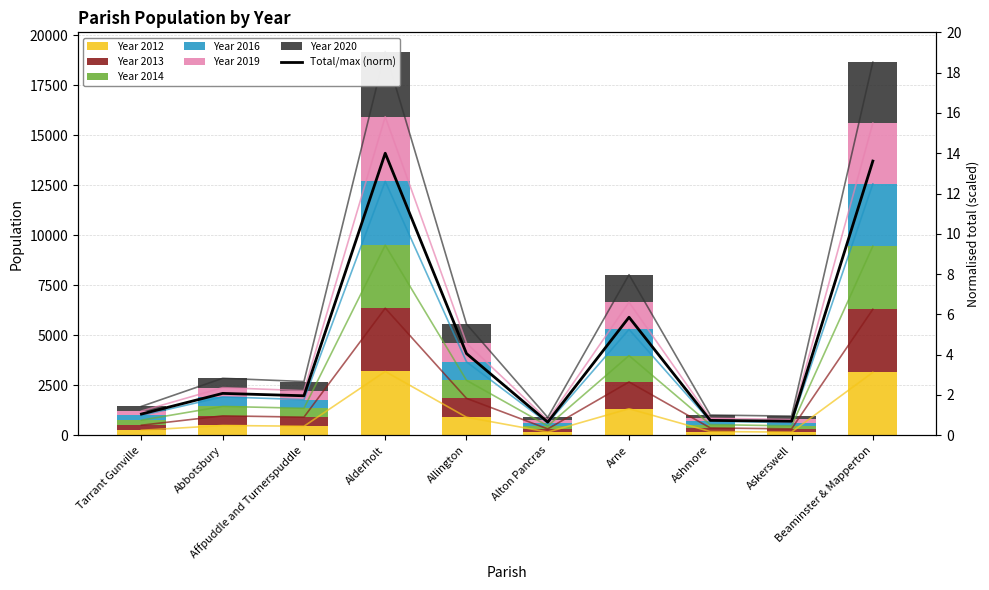

Reading left to right, what are all the values shown in this chart?

Year 2012: Tarrant Gunville=250	Abbotsbury=490	Affpuddle and Turnerspuddle=451	Alderholt=3190	Allington=903	Alton Pancras=161	Arne=1327	Ashmore=186	Askerswell=158	Beaminster & Mapperton=3146
Year 2013: Tarrant Gunville=253	Abbotsbury=482	Affpuddle and Turnerspuddle=456	Alderholt=3166	Allington=943	Alton Pancras=157	Arne=1339	Ashmore=180	Askerswell=161	Beaminster & Mapperton=3155
Year 2014: Tarrant Gunville=252	Abbotsbury=471	Affpuddle and Turnerspuddle=443	Alderholt=3154	Allington=903	Alton Pancras=151	Arne=1318	Ashmore=167	Askerswell=151	Beaminster & Mapperton=3158
Year 2016: Tarrant Gunville=239	Abbotsbury=479	Affpuddle and Turnerspuddle=432	Alderholt=3192	Allington=925	Alton Pancras=143	Arne=1313	Ashmore=169	Askerswell=161	Beaminster & Mapperton=3114
Year 2019: Tarrant Gunville=218	Abbotsbury=460	Affpuddle and Turnerspuddle=448	Alderholt=3233	Allington=934	Alton Pancras=148	Arne=1358	Ashmore=151	Askerswell=160	Beaminster & Mapperton=3043
Year 2020: Tarrant Gunville=232	Abbotsbury=468	Affpuddle and Turnerspuddle=458	Alderholt=3262	Allington=953	Alton Pancras=133	Arne=1378	Ashmore=159	Askerswell=167	Beaminster & Mapperton=3046